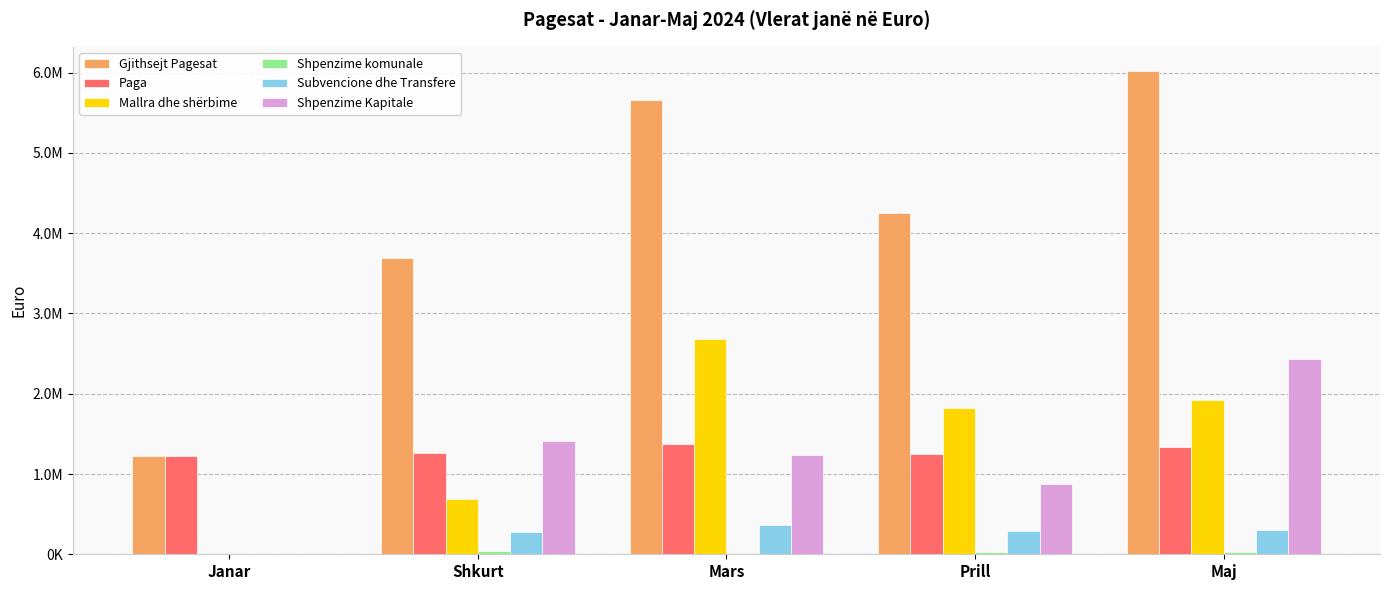

Reading left to right, list all the values displayed in this chart.

Gjithsejt Pagesat: Janar=1228833.7	Shkurt=3685141.9	Mars=5662316.0	Prill=4248751.2	Maj=6021153.4
Paga: Janar=1228833.7	Shkurt=1267154.1	Mars=1370668.9	Prill=1245132.2	Maj=1334083.3
Mallra dhe shërbime: Janar=0.0	Shkurt=693301.0	Mars=2680066.9	Prill=1817166.1	Maj=1922313.1
Shpenzime komunale: Janar=0.0	Shkurt=45895.7	Mars=16075.3	Prill=23041.4	Maj=22843.8
Subvencione dhe Transfere: Janar=0.0	Shkurt=273726.9	Mars=363274.7	Prill=289975.1	Maj=304812.5
Shpenzime Kapitale: Janar=0.0	Shkurt=1405064.0	Mars=1232230.2	Prill=873436.4	Maj=2437100.7